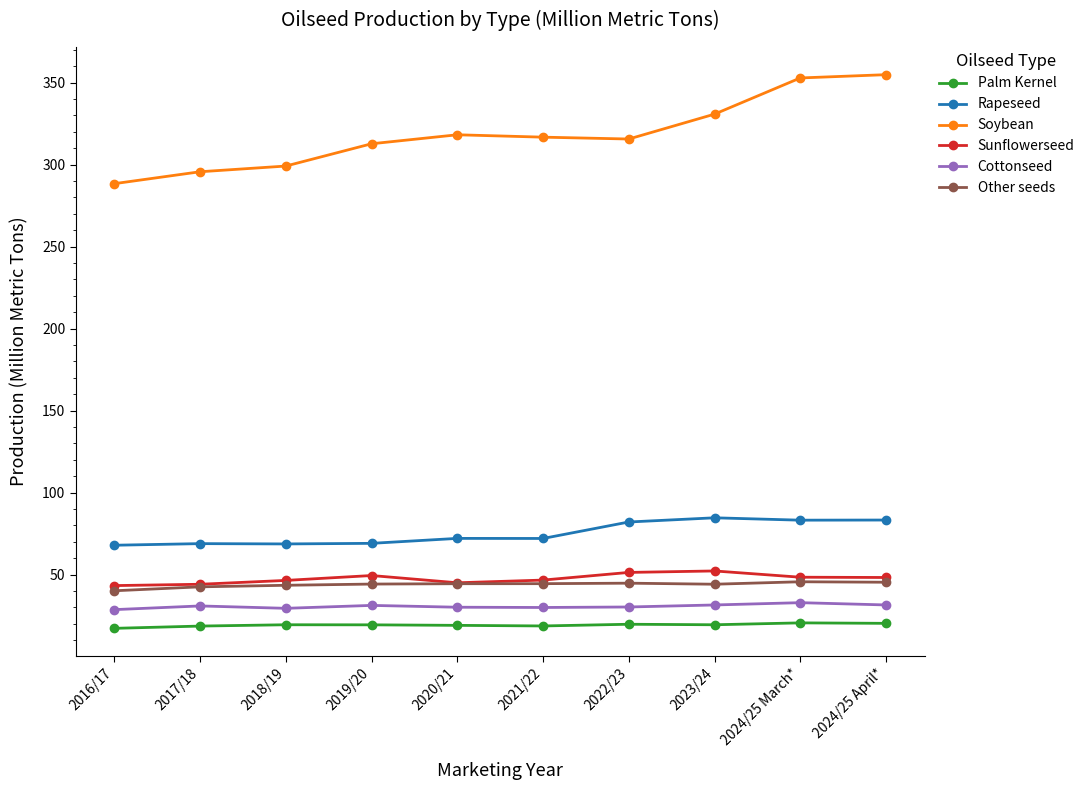

How many series are shown in this chart?

6